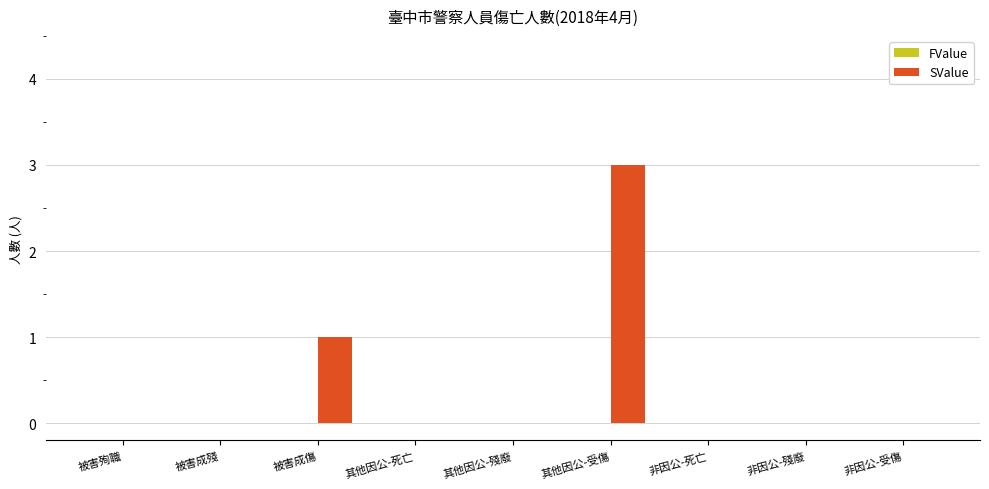

Reading right to left, extract all data points from this chart.

非因公-受傷=0	非因公-殘廢=0	非因公-死亡=0	其他因公-受傷=3	其他因公-殘廢=0	其他因公-死亡=0	被害成傷=1	被害成殘=0	被害殉職=0